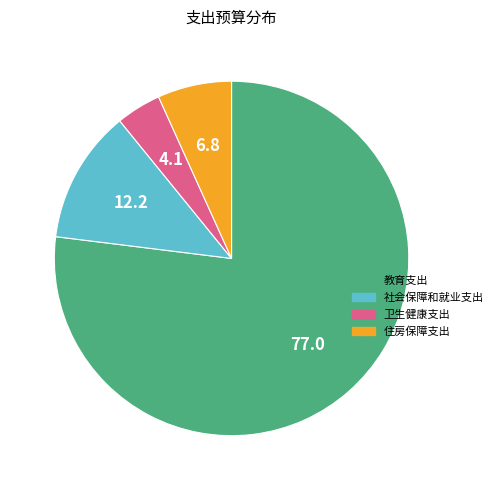

Is the sum of 教育支出 and 卫生健康支出 greater than half?

Yes